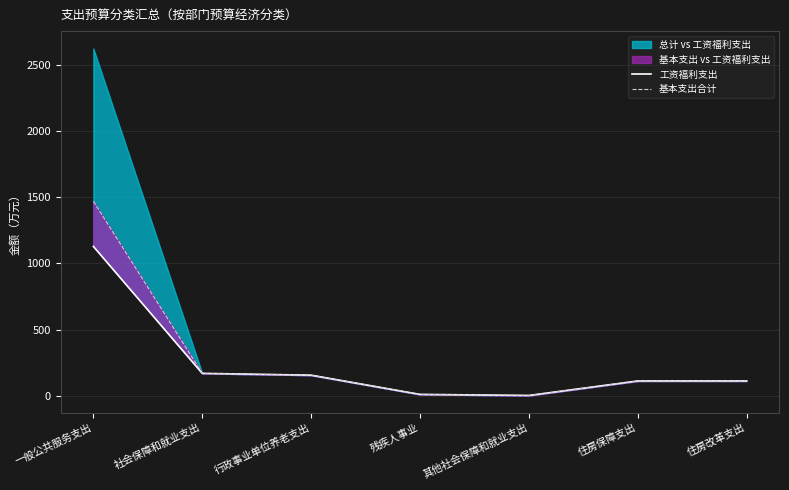

Reading left to right, extract all data points from this chart.

工资福利支出: 1127.7	169.7	155.9	10.9	2.9	112.3	112.3
基本支出合计: 1468.4	169.7	155.9	10.9	2.9	112.3	112.3